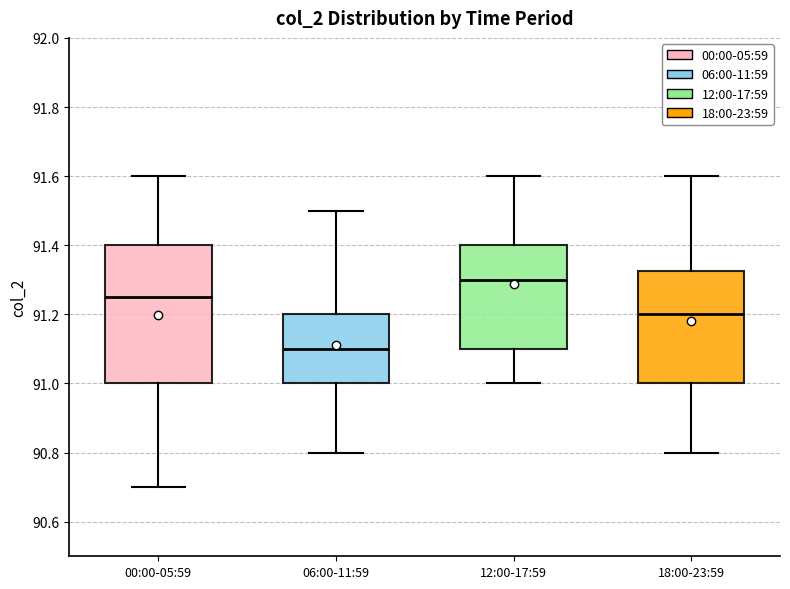

Reading left to right, read every box against the y-axis: the position of its median line, the range the box covers, and the ends of its whiskers. The values are not printed on the chart, so give them approximately, as read against the axis.

00:00-05:59: median 91.26, box 91.00 to 91.40, whiskers 90.70 to 91.60
06:00-11:59: median 91.10, box 91.00 to 91.20, whiskers 90.80 to 91.50
12:00-17:59: median 91.30, box 91.10 to 91.40, whiskers 91.00 to 91.60
18:00-23:59: median 91.20, box 91.00 to 91.32, whiskers 90.80 to 91.60